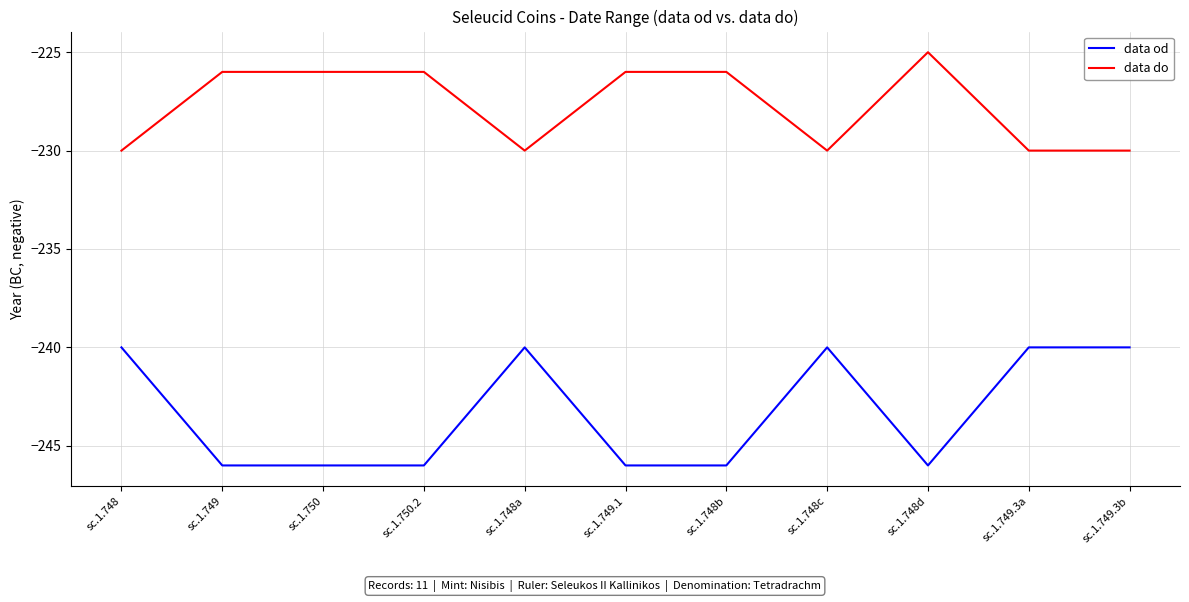

What is the maximum value shown in the chart?

-225